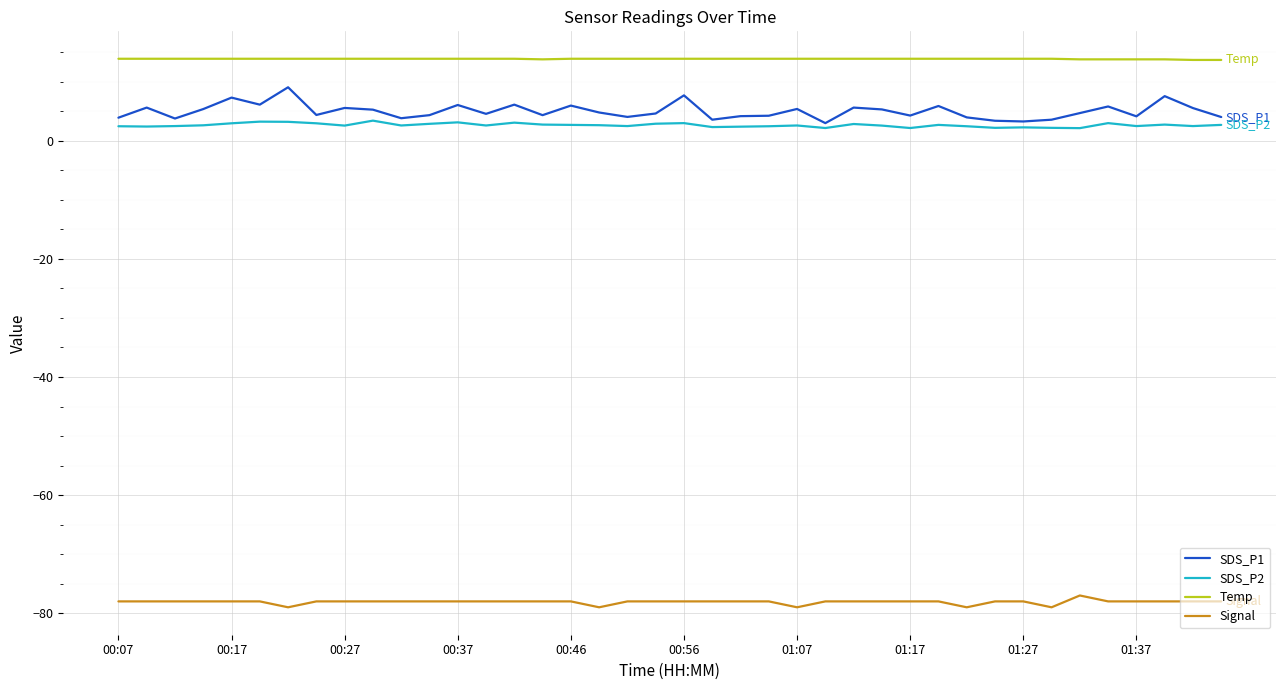

Which series has the widest spread of values?

SDS_P1